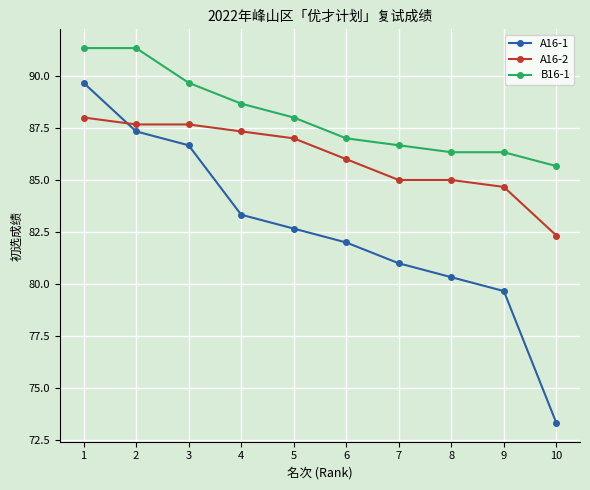

What is the difference between the highest and lowest values at 10?

12.3